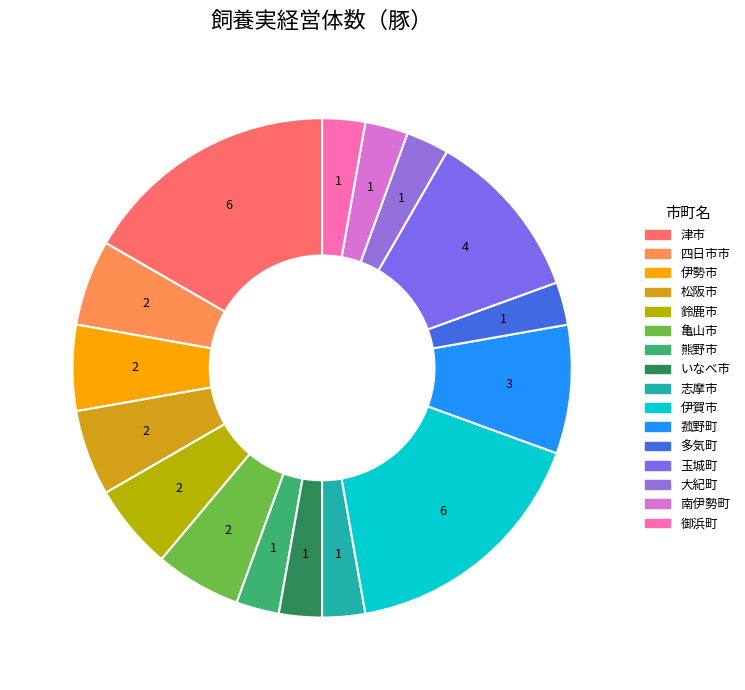

How many segments does this pie chart have?

16